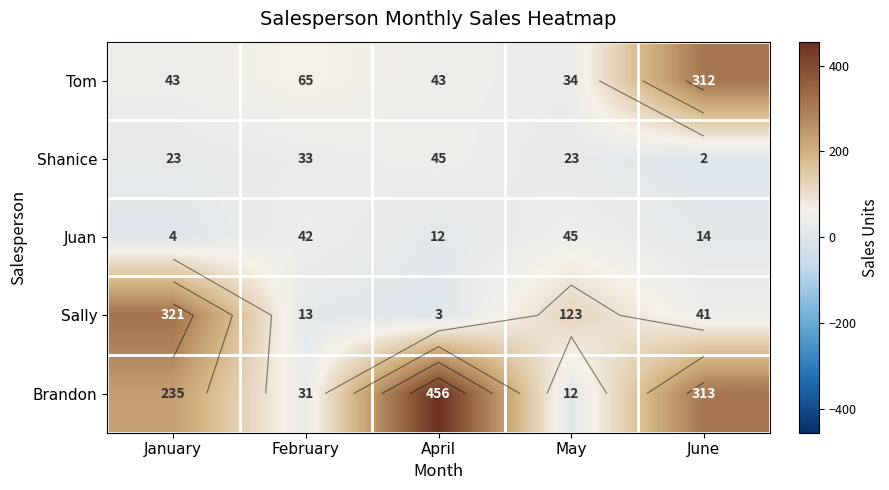

Count the number of categories in the chart.

5